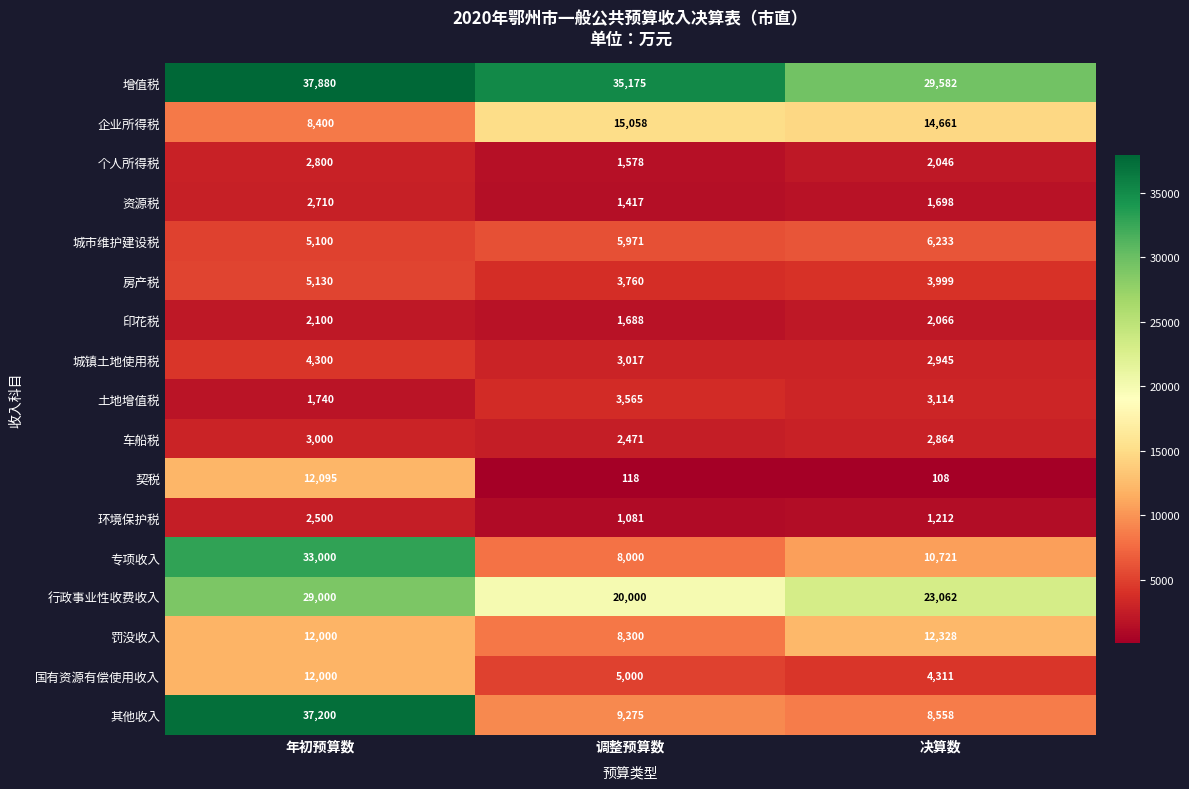

At 决算数, list the series in order from largest to smallest.

增值税, 行政事业性收费收入, 企业所得税, 罚没收入, 专项收入, 其他收入, 城市维护建设税, 国有资源有偿使用收入, 房产税, 土地增值税, 城镇土地使用税, 车船税, 印花税, 个人所得税, 资源税, 环境保护税, 契税